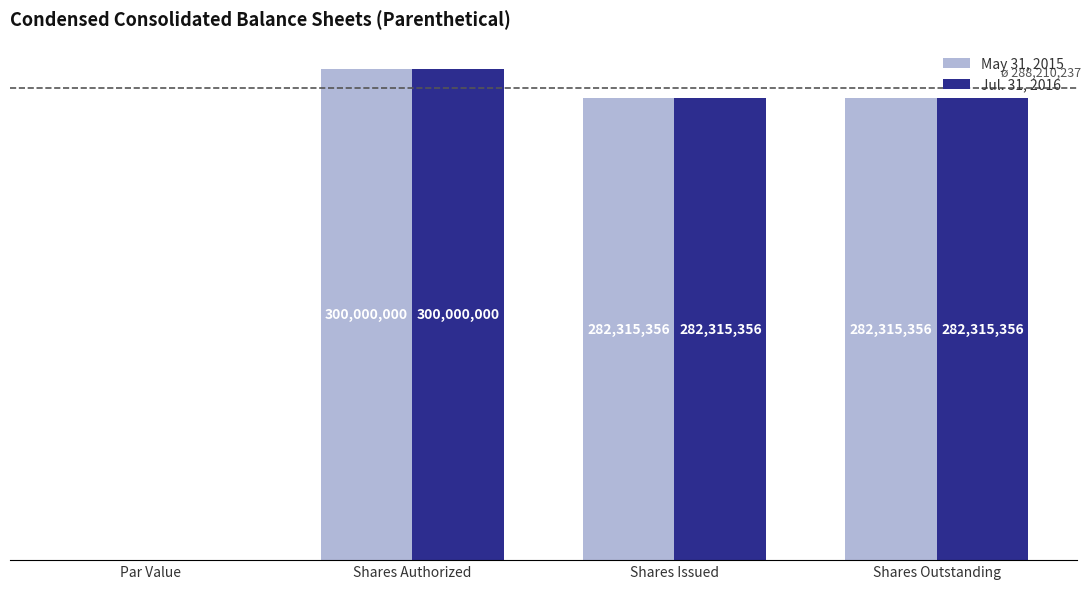

Does the chart contain stacked bars?

No